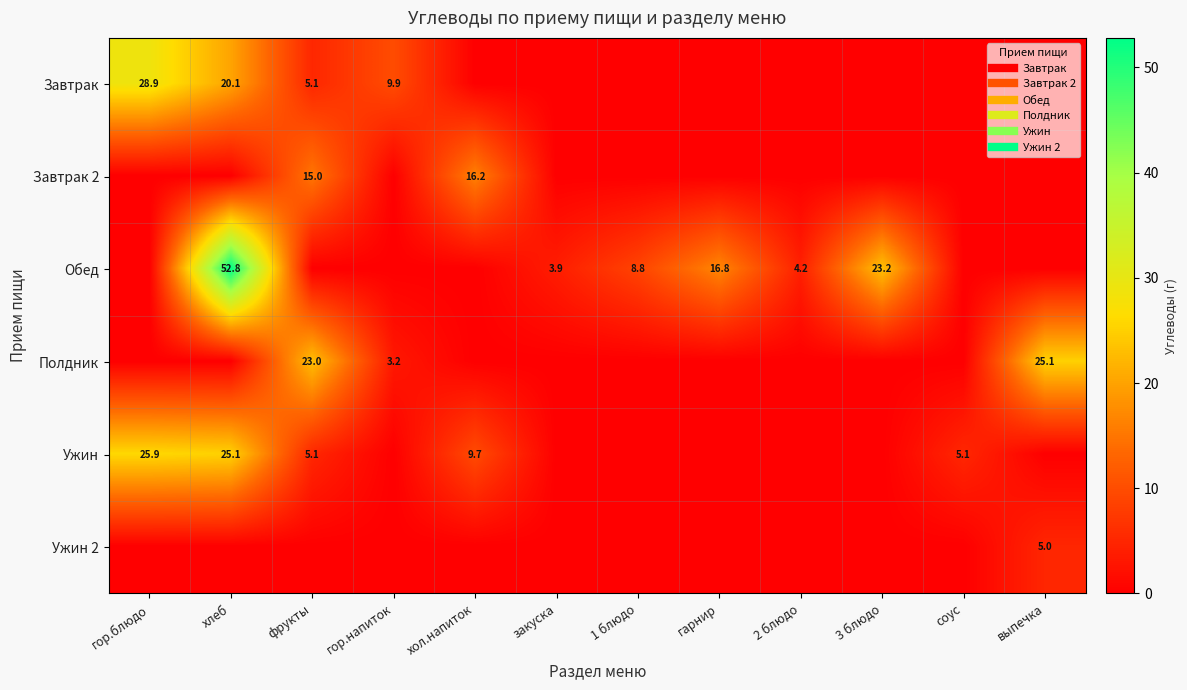

Which has a higher value, 1 блюдо or хол.напиток?

1 блюдо